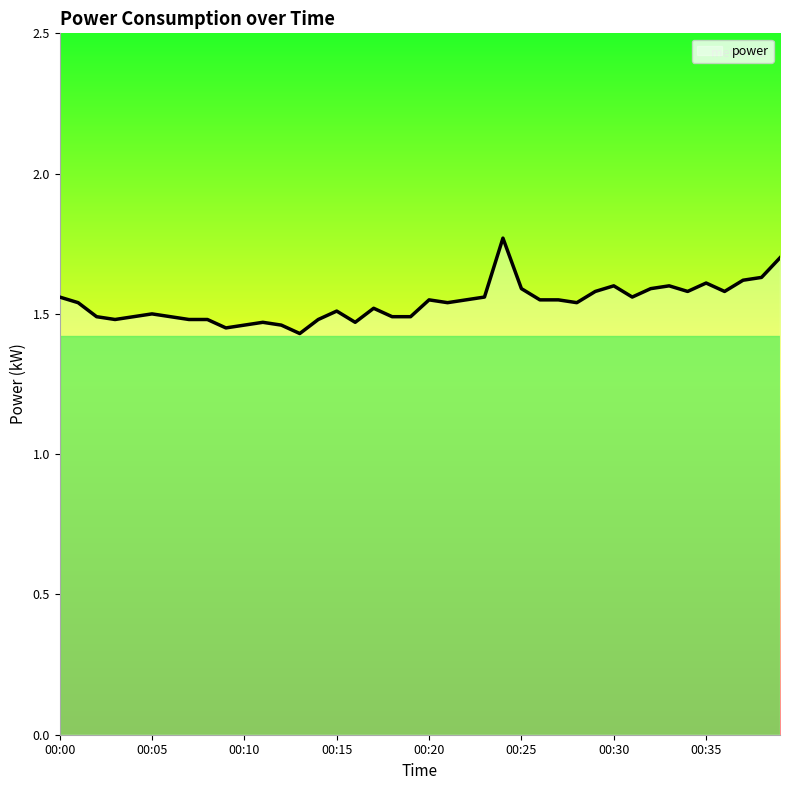

List the labels in order of value, largest first.

00:24, 00:39, 00:38, 00:37, 00:35, 00:30, 00:33, 00:25, 00:32, 00:29, 00:34, 00:36, 00:00, 00:23, 00:31, 00:20, 00:22, 00:26, 00:27, 00:01, 00:21, 00:28, 00:17, 00:15, 00:05, 00:02, 00:04, 00:06, 00:18, 00:19, 00:03, 00:07, 00:08, 00:14, 00:11, 00:16, 00:10, 00:12, 00:09, 00:13